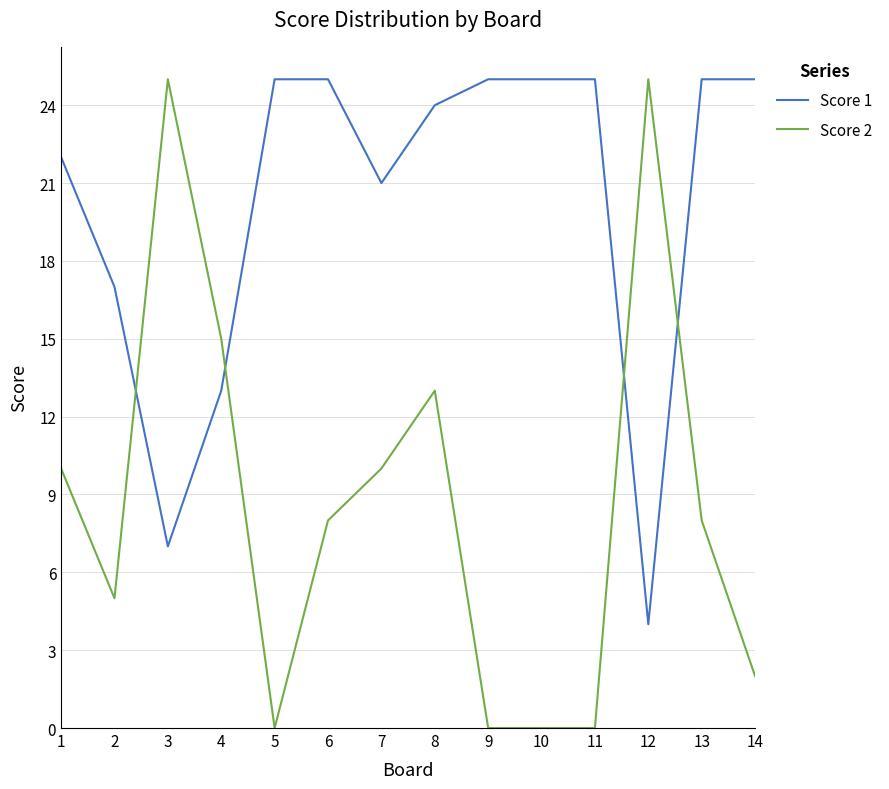

Rank the series at 8 from lowest to highest value.

Score 2, Score 1